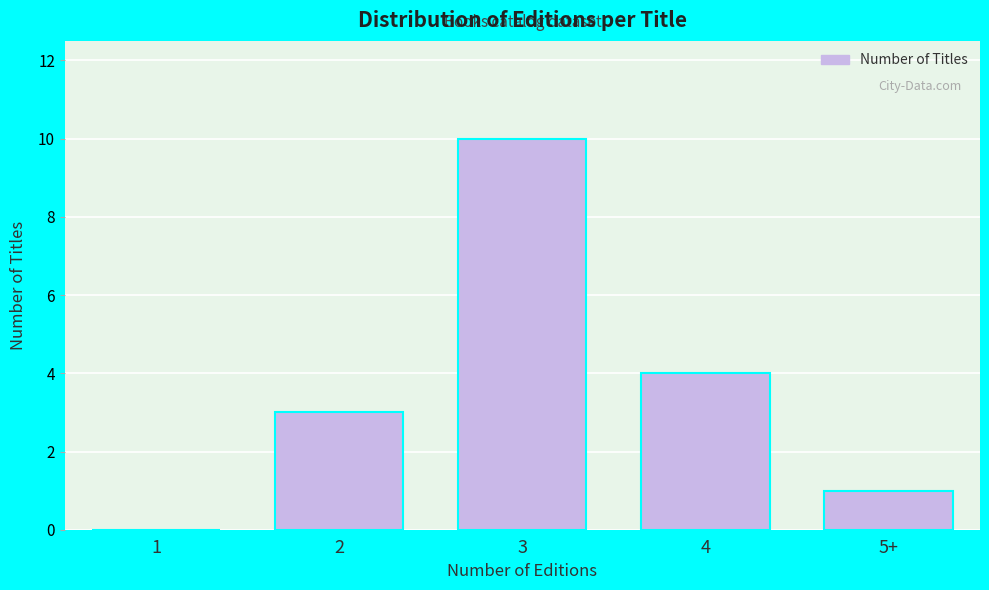

Reading right to left, what are all the values shown in this chart?

5+=1	4=4	3=10	2=3	1=0